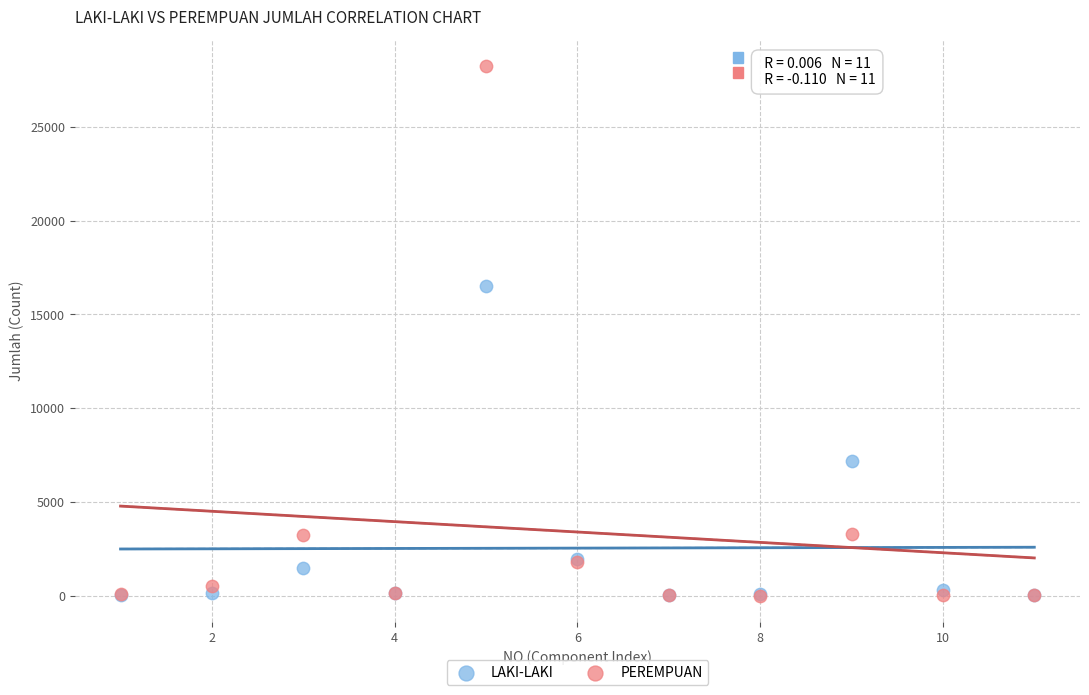

In the LAKI-LAKI series, what Y value is closest to 8253?

7177